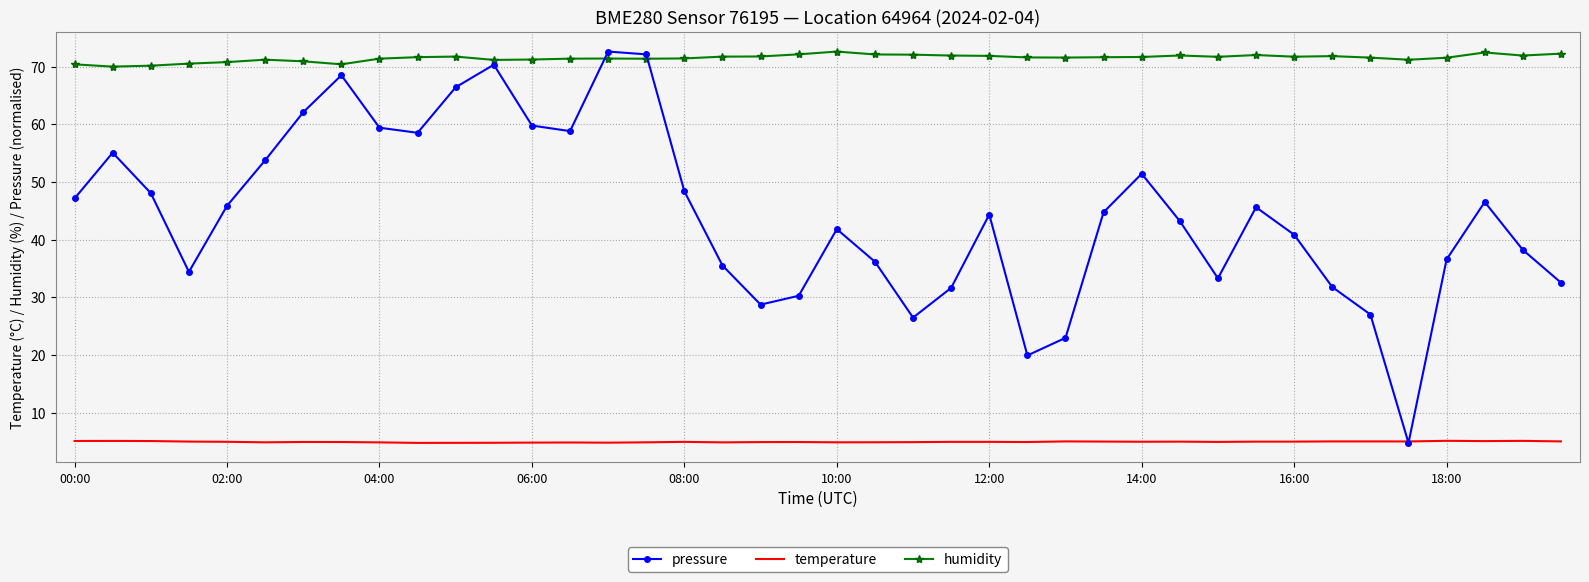

Which series has the widest spread of values?

pressure